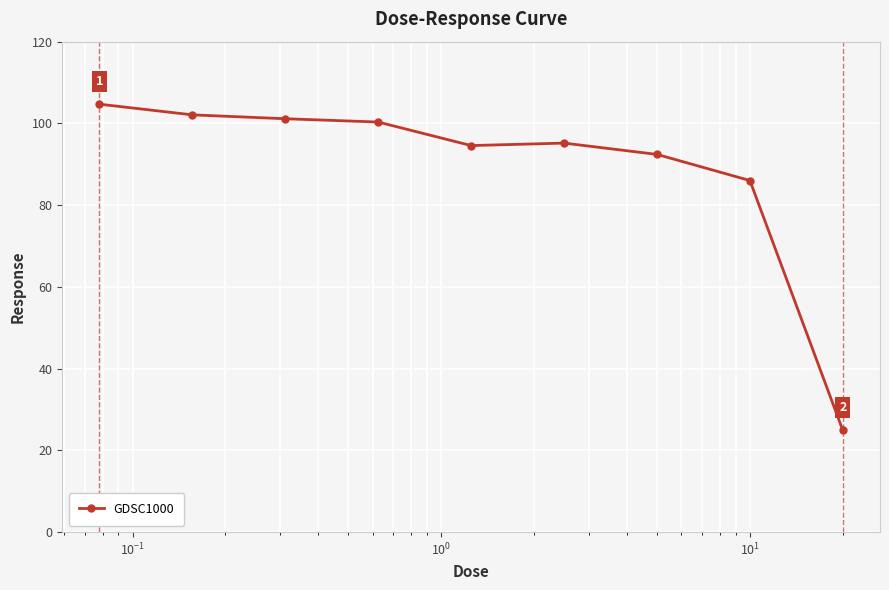

What is the difference between the second highest and second lowest values?

16.1